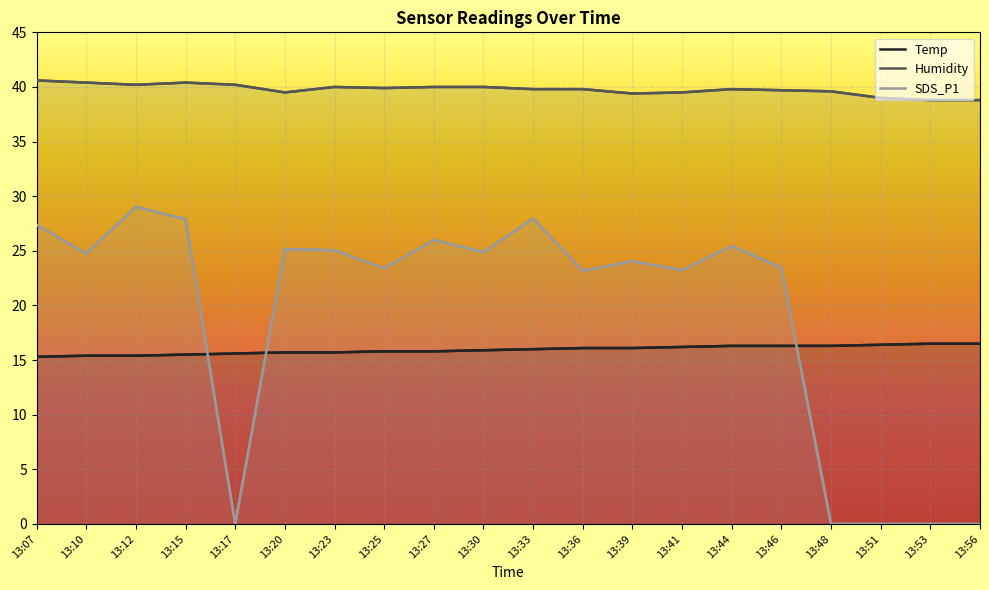

Which category has the highest value in the Humidity series?

13:07